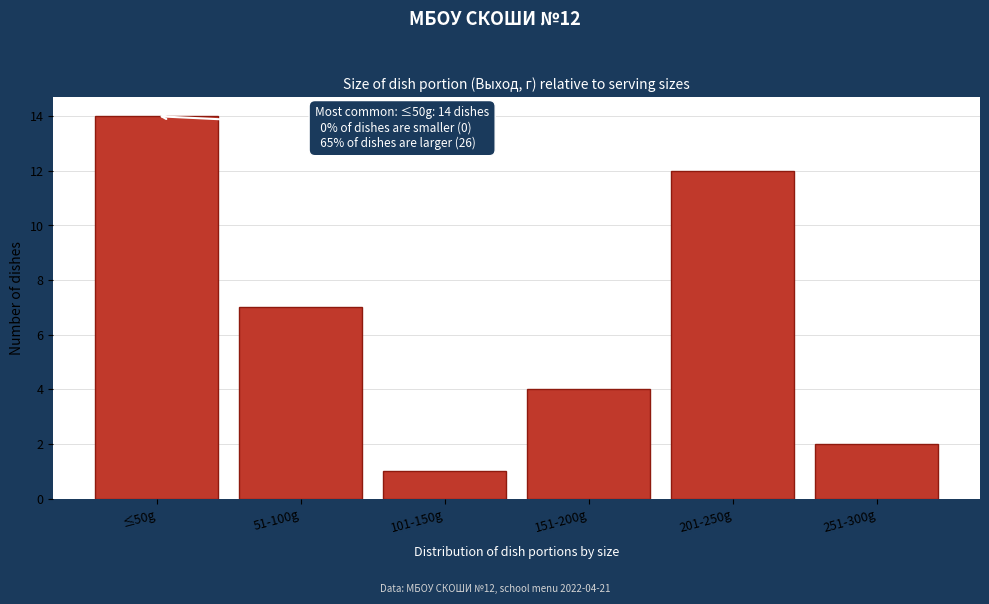

Reading left to right, what are all the values shown in this chart?

14	7	1	4	12	2